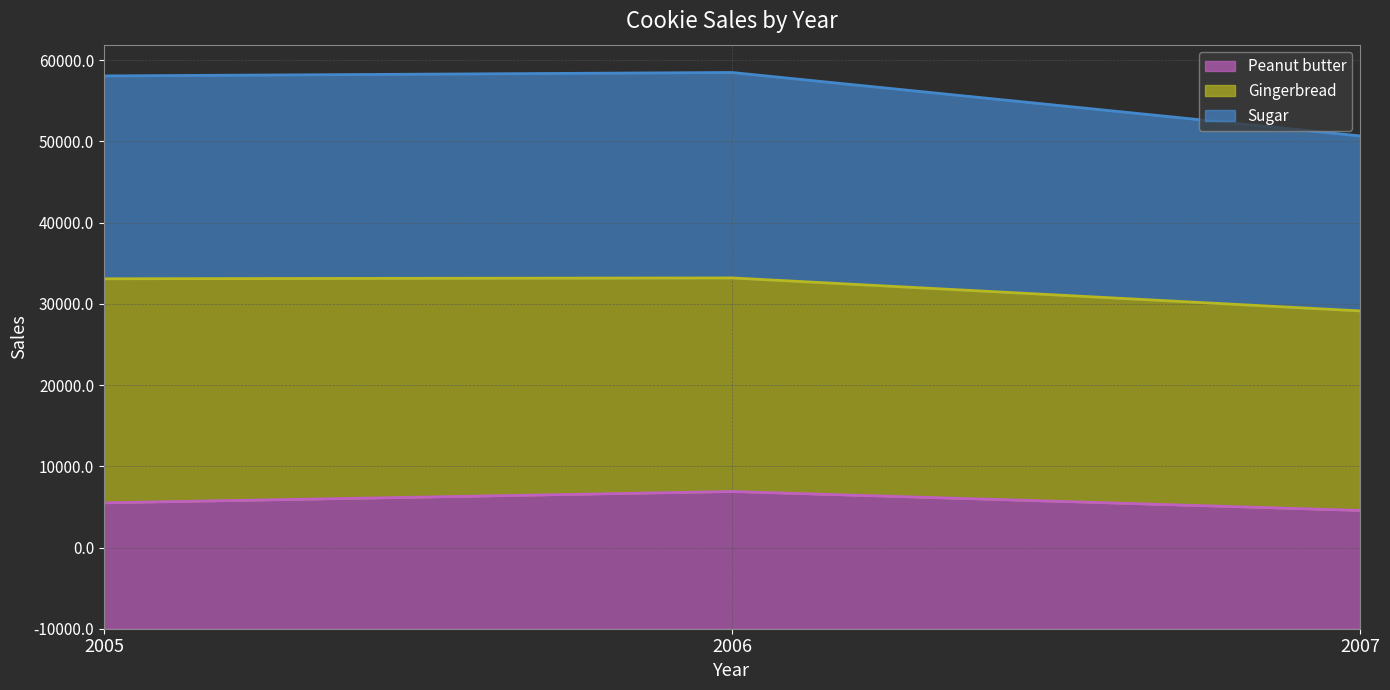

What are all the series names shown in the legend?

Peanut butter, Gingerbread, Sugar